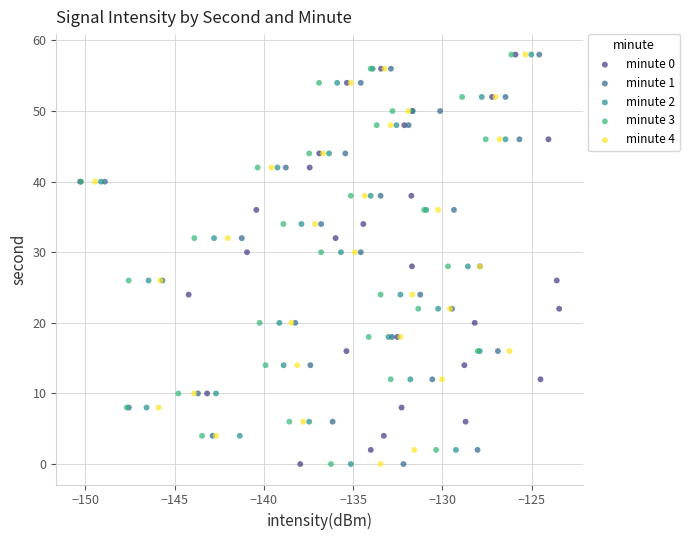

What are all the series names shown in the legend?

minute 0, minute 1, minute 2, minute 3, minute 4